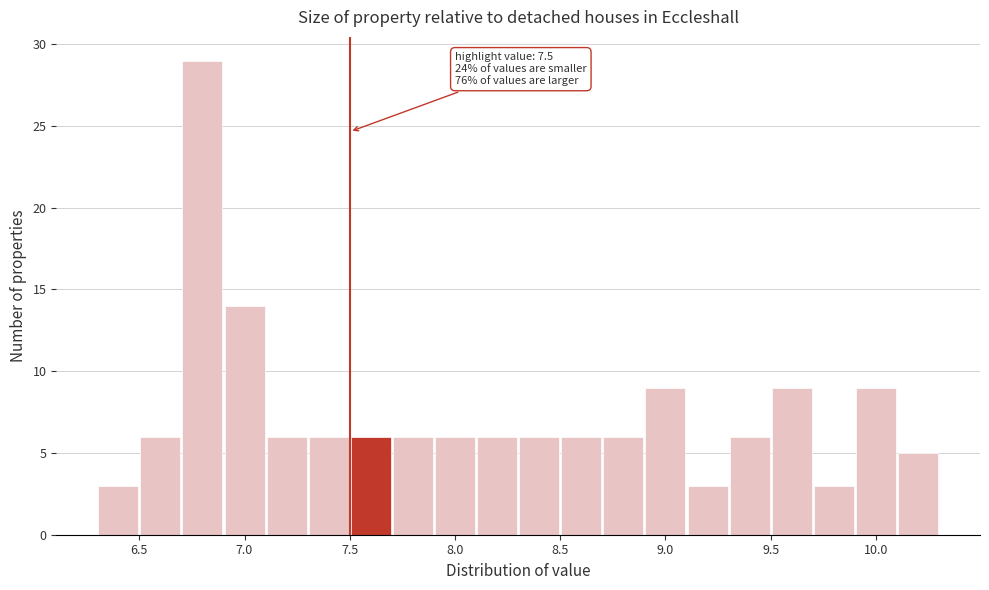

Over which range of the x-axis is the bar tallest?

6.7 to 6.9